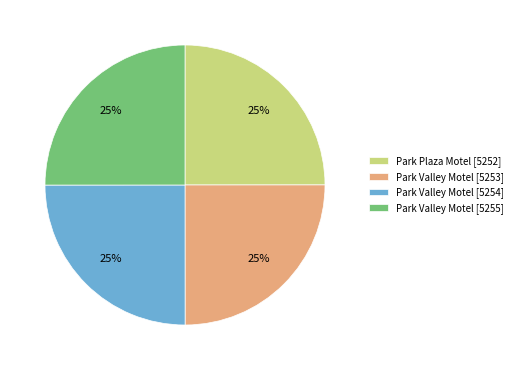

What is the ratio of the value at Park Valley Motel [5255] to the value at Park Valley Motel [5254]?

1.0